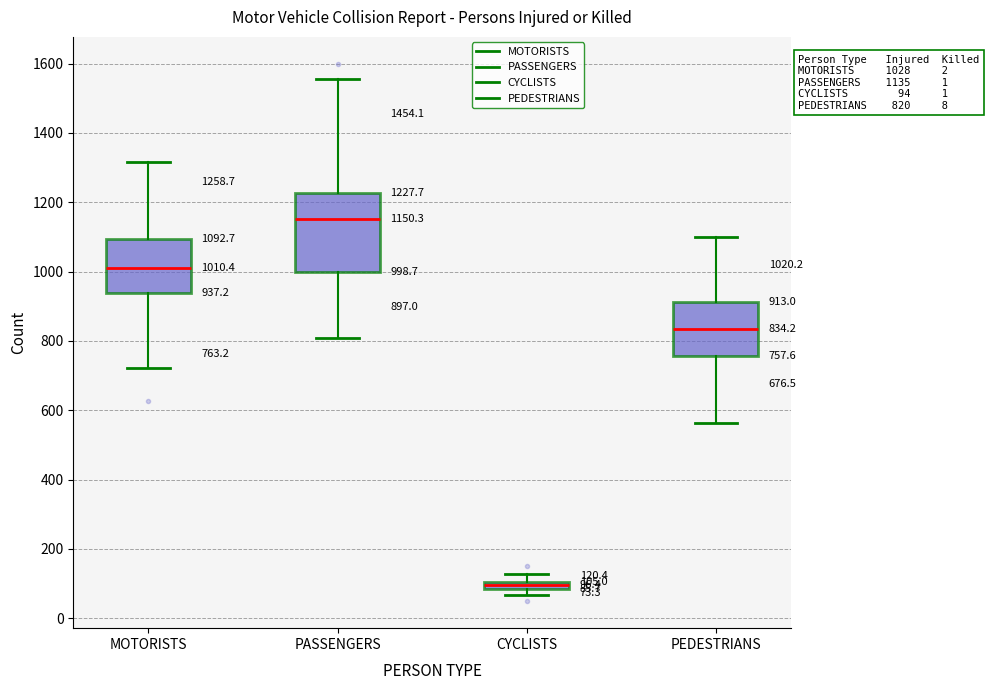

Comparing the boxes themselves (not the whiskers), which one is the tallest?

PASSENGERS